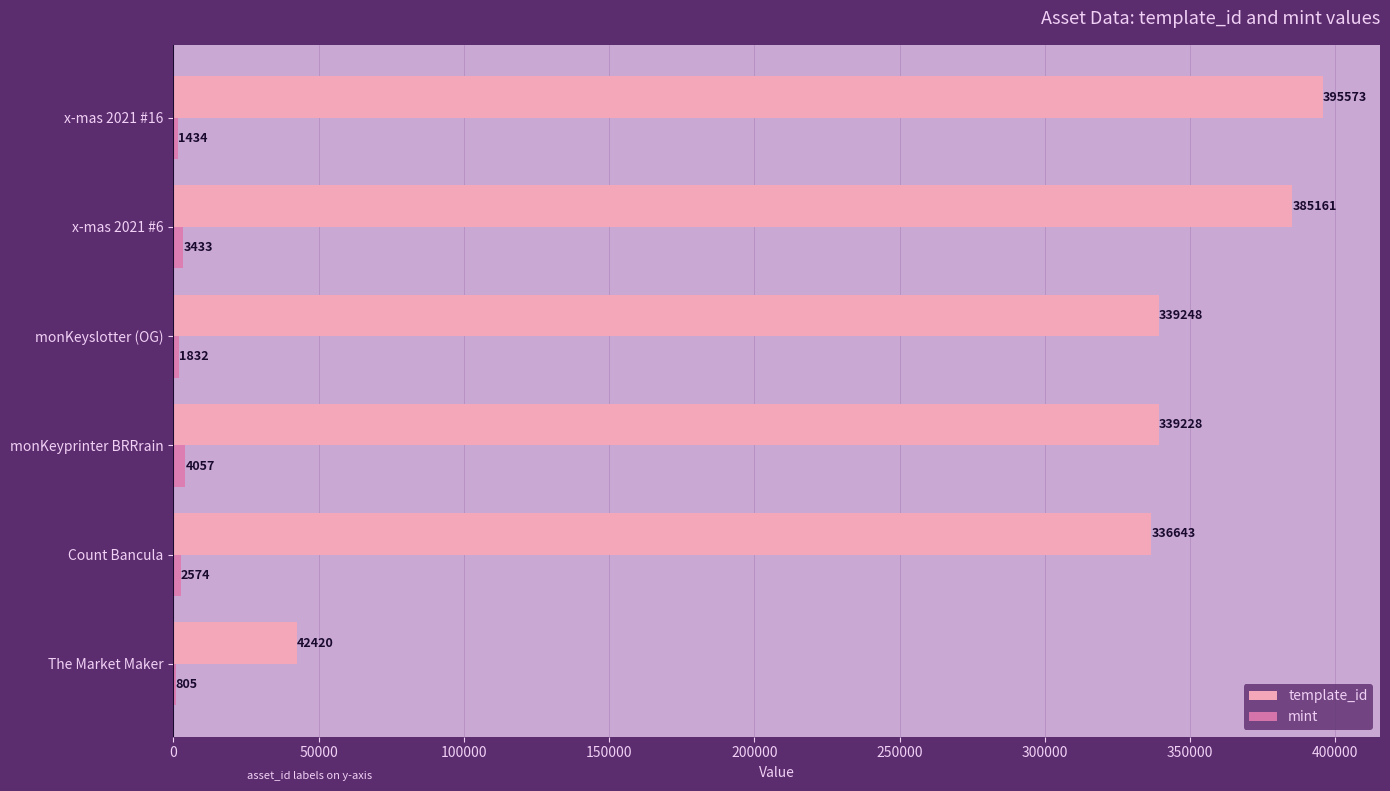

What is the sum of the template_id values at monKeyslotter (OG) and The Market Maker?

381668